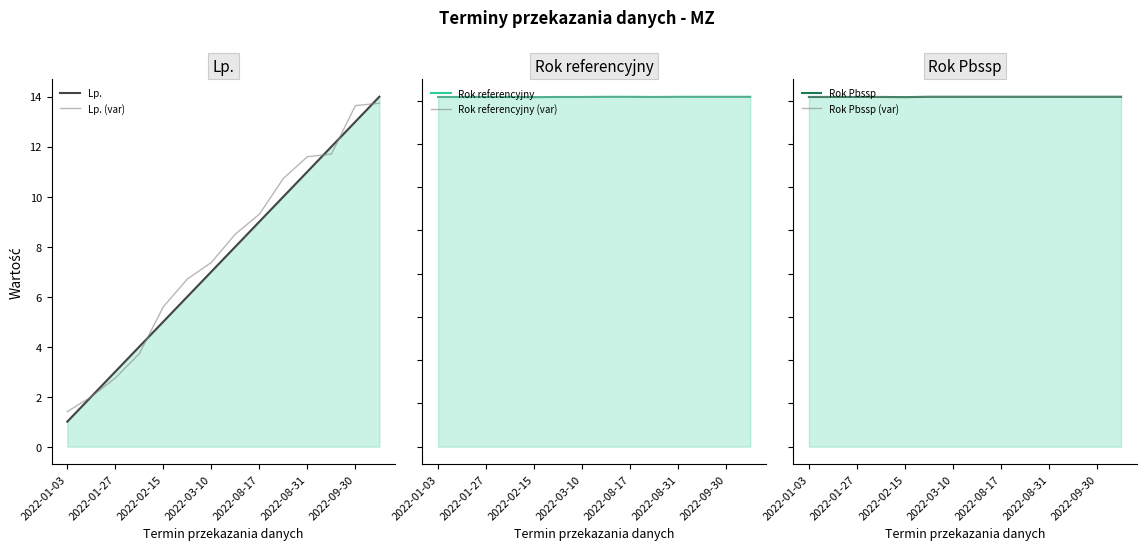

The Lp. (var) series shows 5.6 at 2022-03-10. True or false?

False